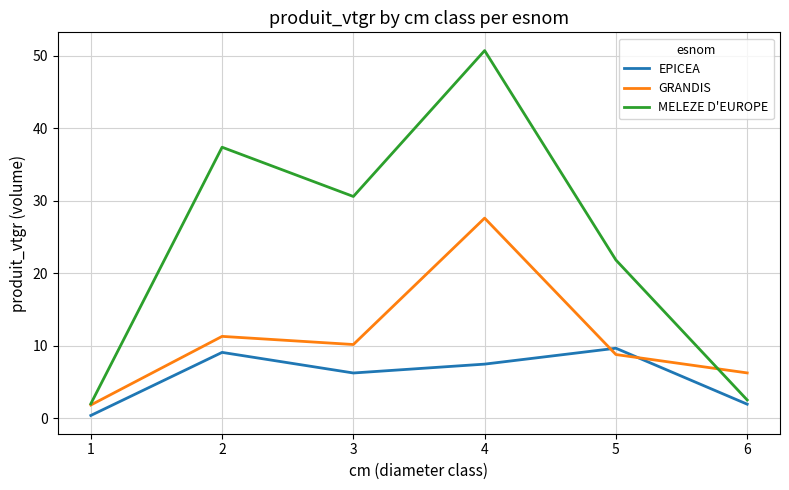

What is the average value of the EPICEA series?

5.8